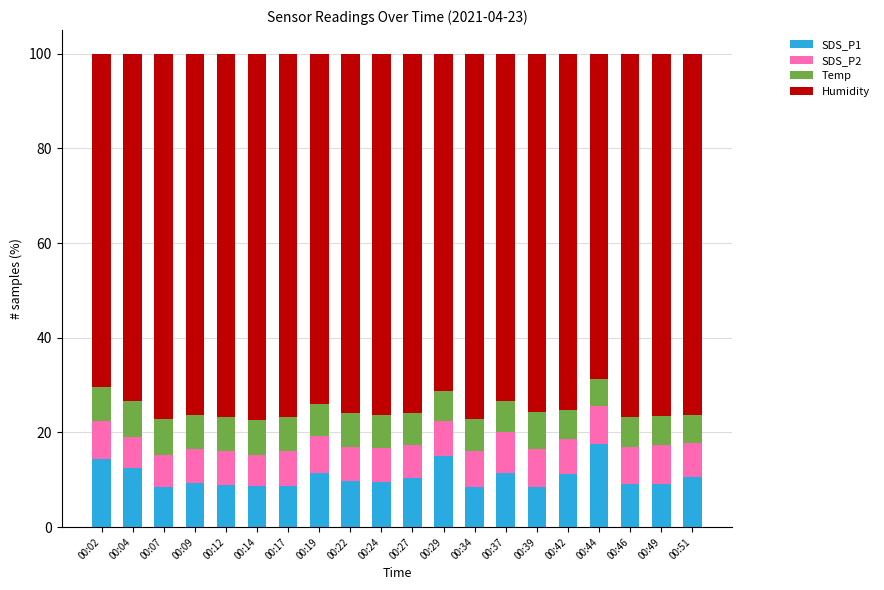

The SDS_P1 series shows 8.8 at 00:12. True or false?

True